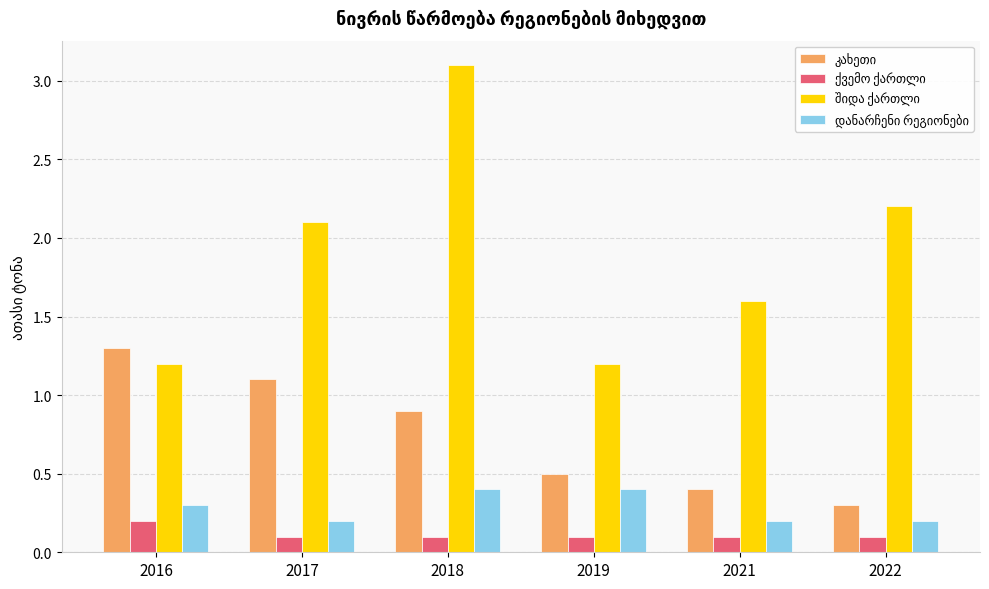

What is the spread (max minus min) of values at 2018?

3.0